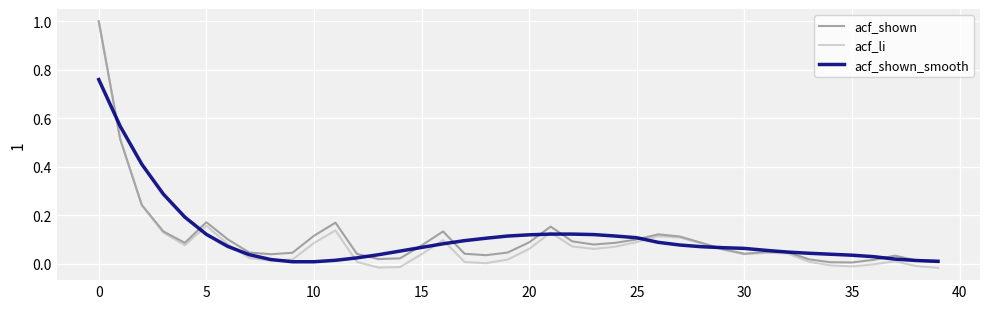

Which series has the largest range (max minus min)?

acf_li